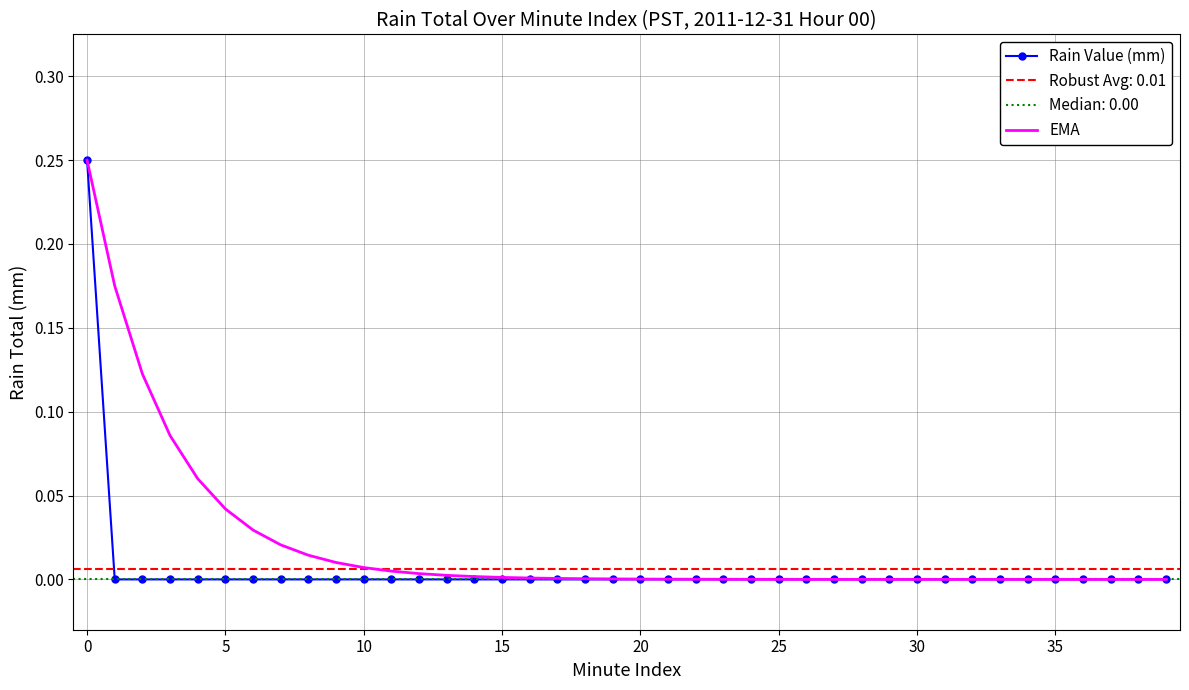

Which series has the largest range (max minus min)?

Rain Value (mm)